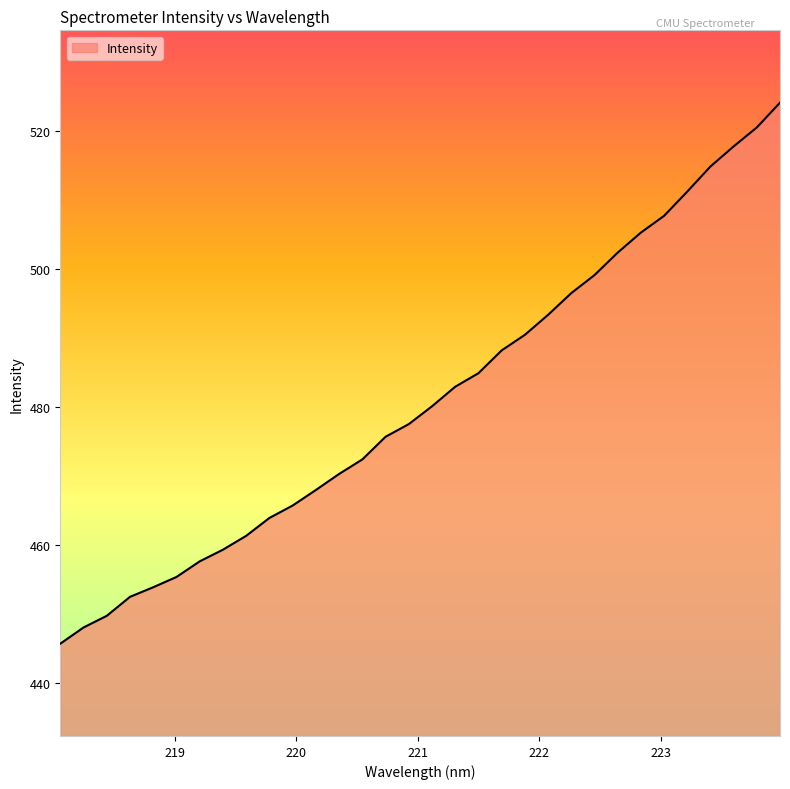

What is the greatest value displayed?

524.1